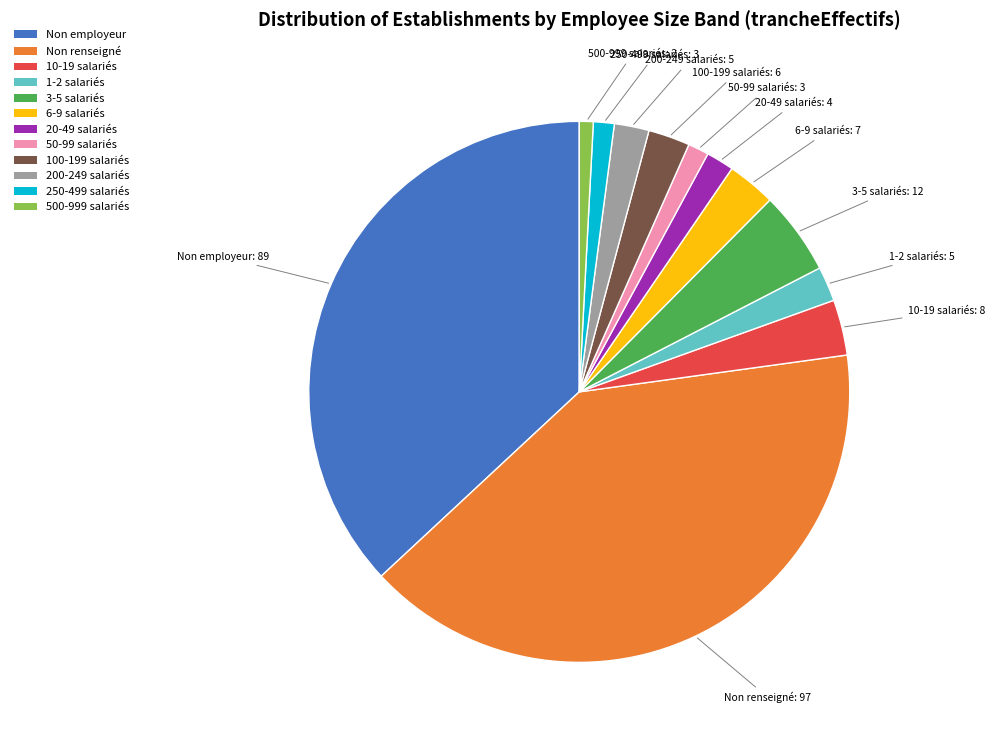

Between 10-19 salariés and 200-249 salariés, which is larger?

10-19 salariés